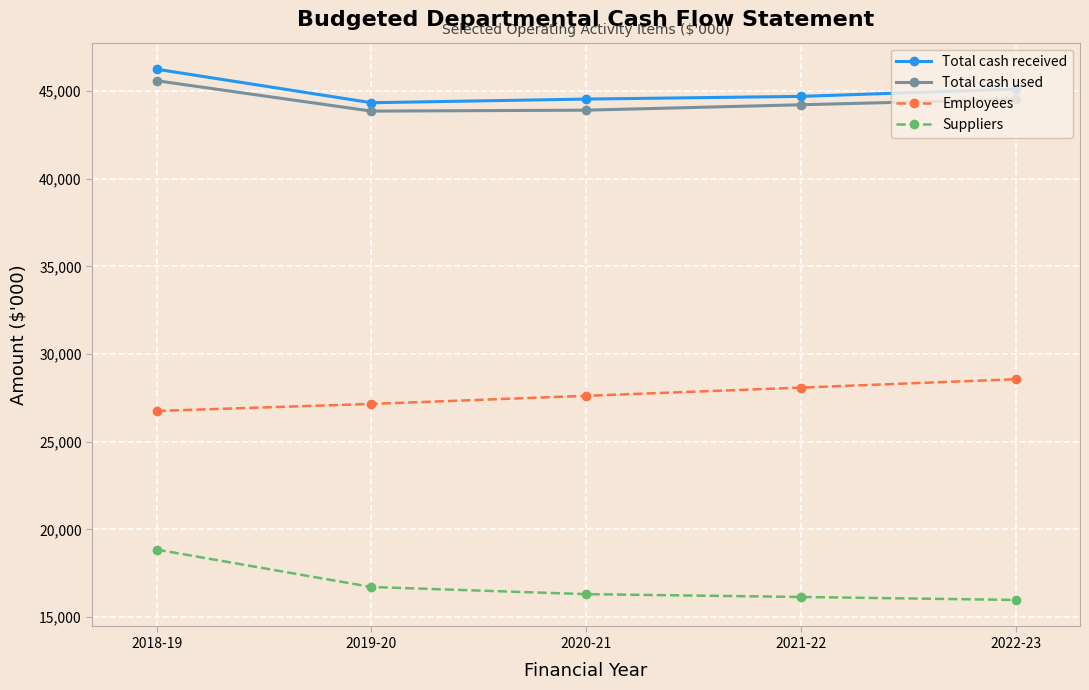

What is the highest value of the Total cash used series?

45598